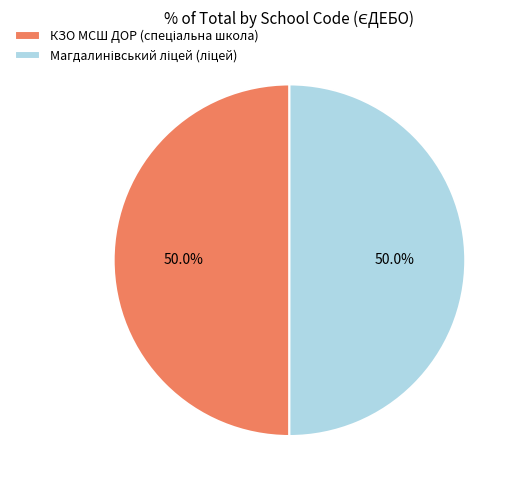

How many segments does this pie chart have?

2